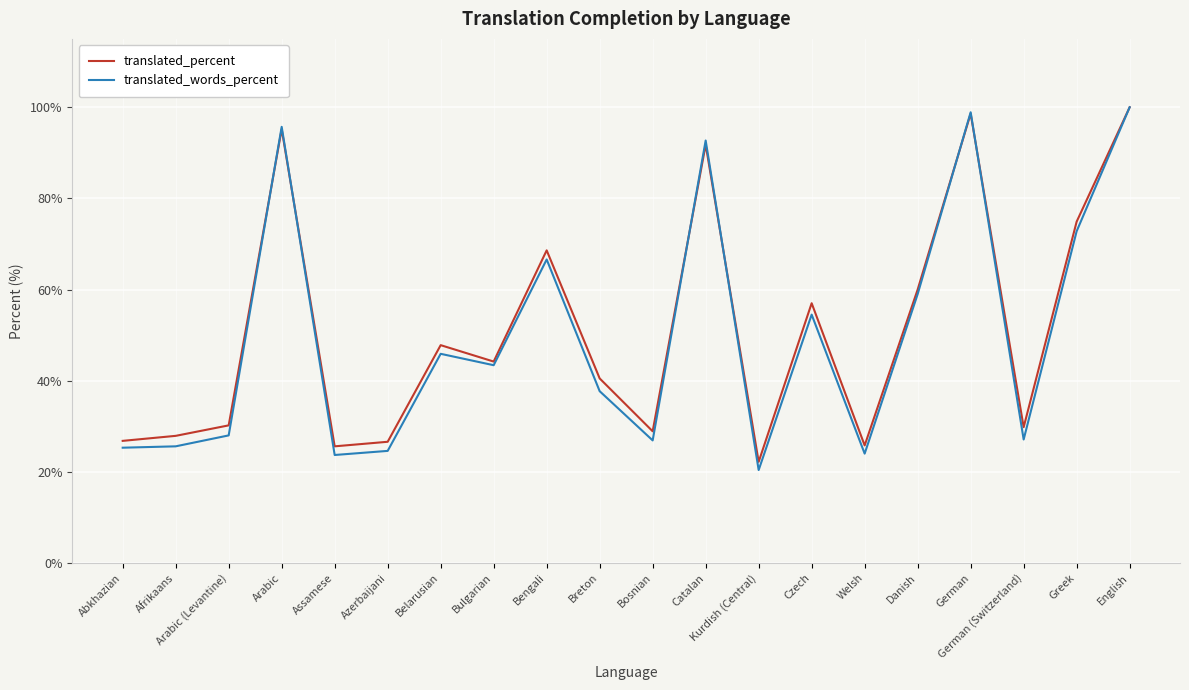

What is the difference between the second highest and minimum values in the translated_words_percent series?

78.5